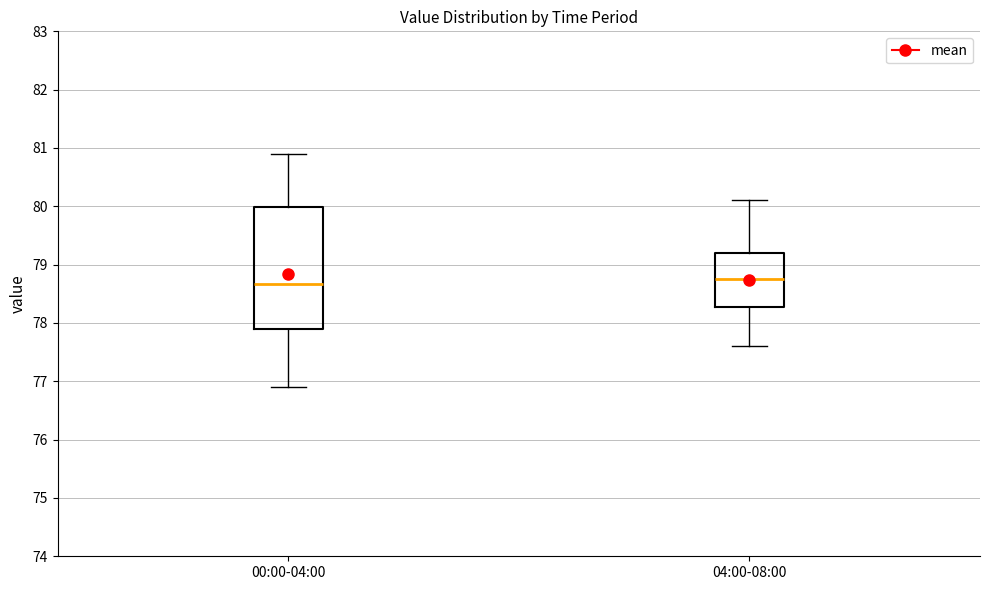

Reading left to right, transcribe this box plot: for each box, give where its median line is, the range the box spans, and where its two whiskers end, as read against the y-axis. The values are not printed on the chart, so give them approximately, as read against the axis.

00:00-04:00: median 78.7, box 77.9 to 80.0, whiskers 76.9 to 80.9
04:00-08:00: median 78.8, box 78.3 to 79.2, whiskers 77.6 to 80.1